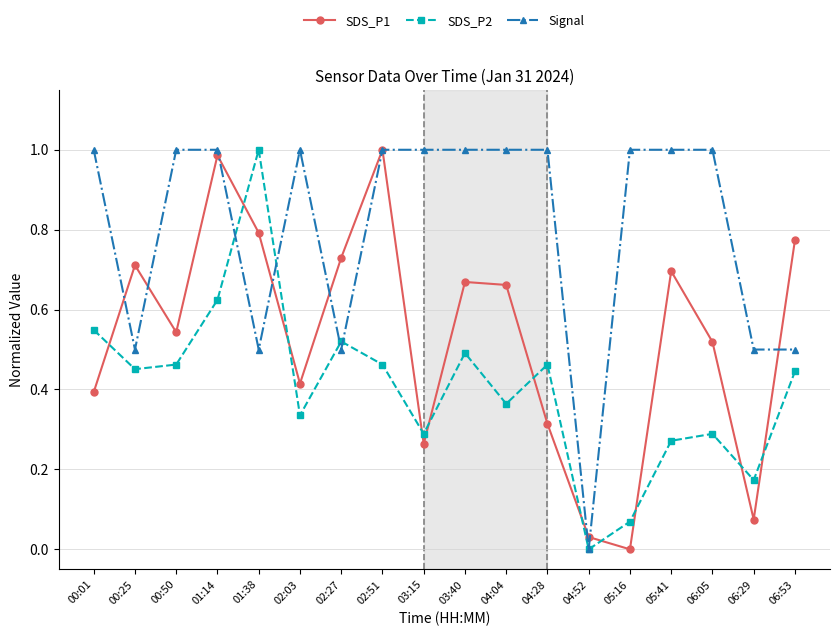

Between which two adjacent categories do SDS_P2 and SDS_P1 first intersect?

00:01 and 00:25